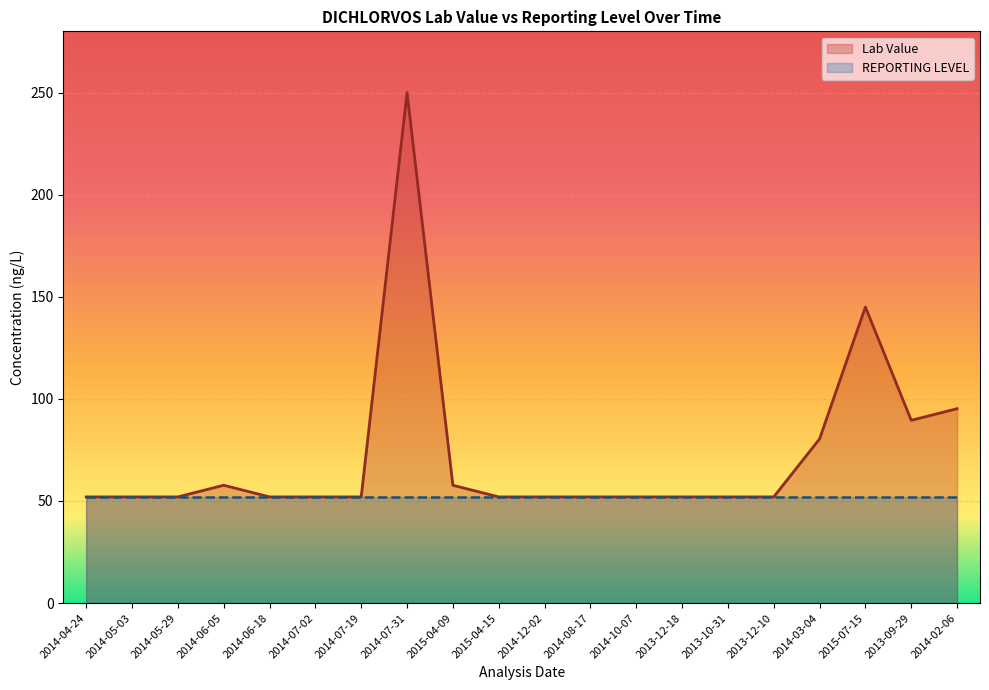

What position from the right is 2014-02-06?

1